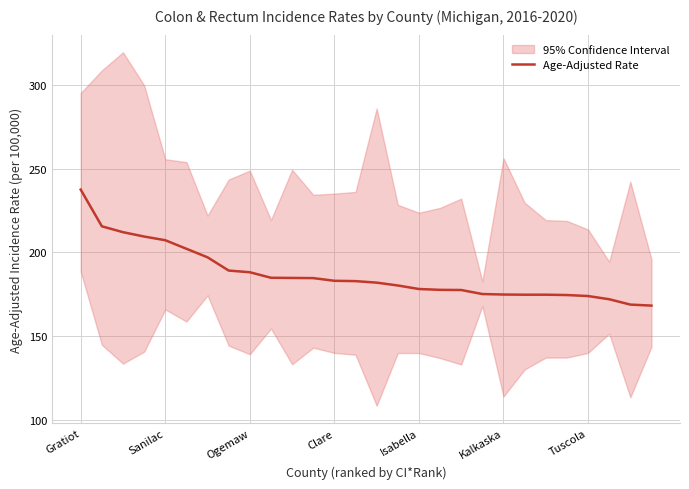

Which has a higher value, Gratiot or 9?

Gratiot